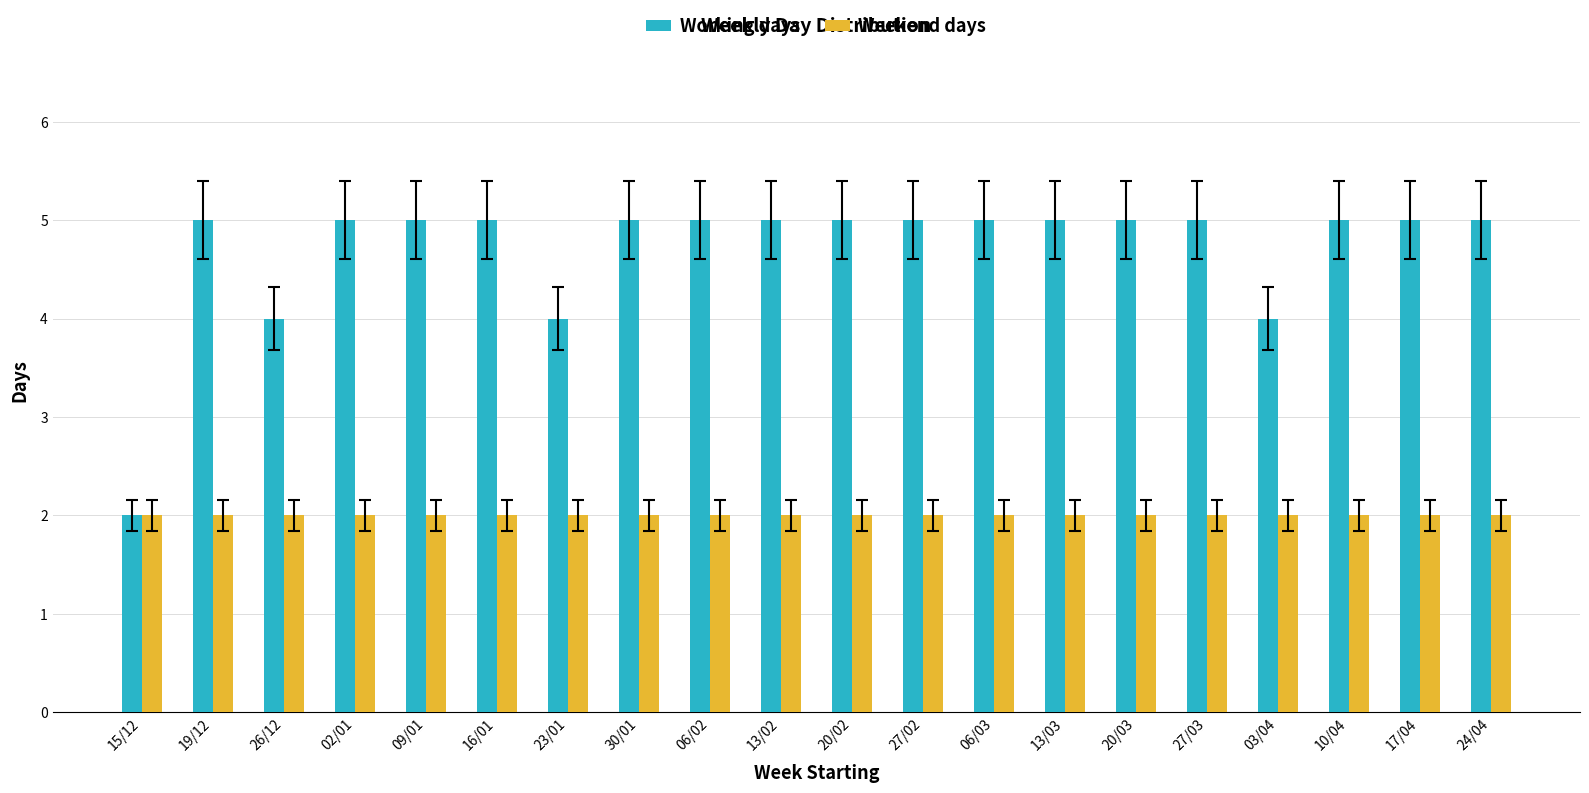

Which series has the widest spread of values?

Working days